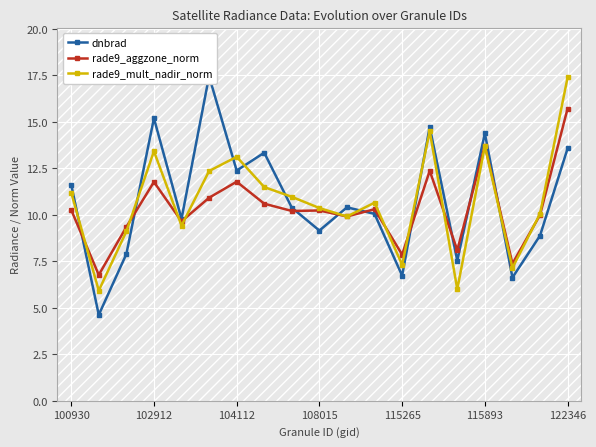

The rade9_mult_nadir_norm series shows 5.0 at 102912. True or false?

False